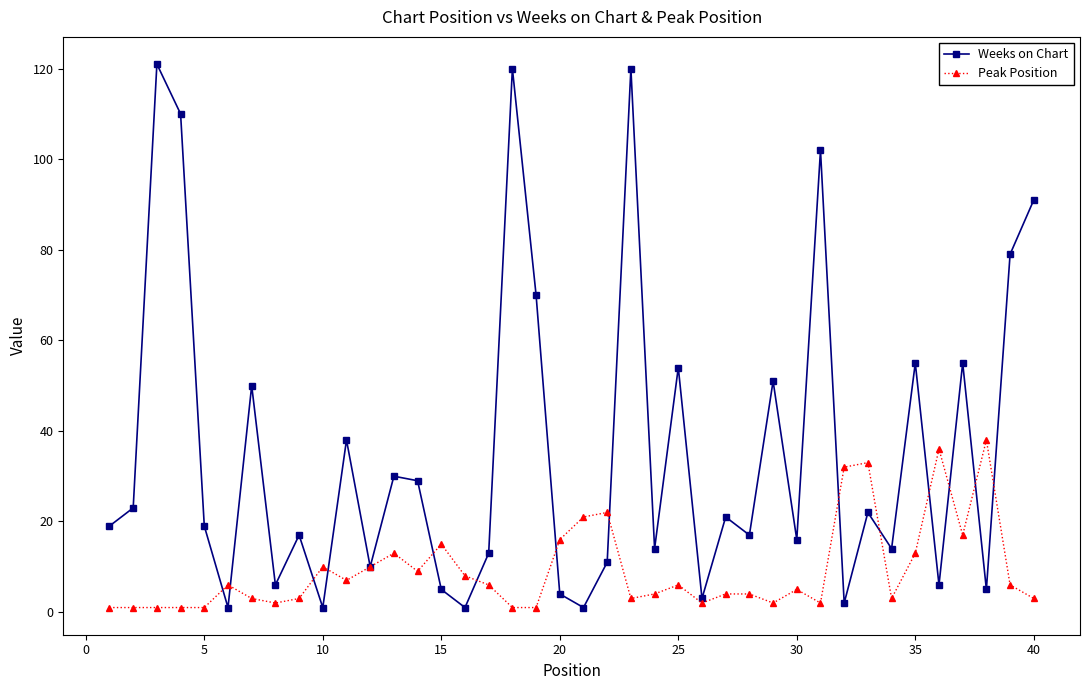

After their last crossing, which series has the higher values: Weeks on Chart or Peak Position?

Weeks on Chart